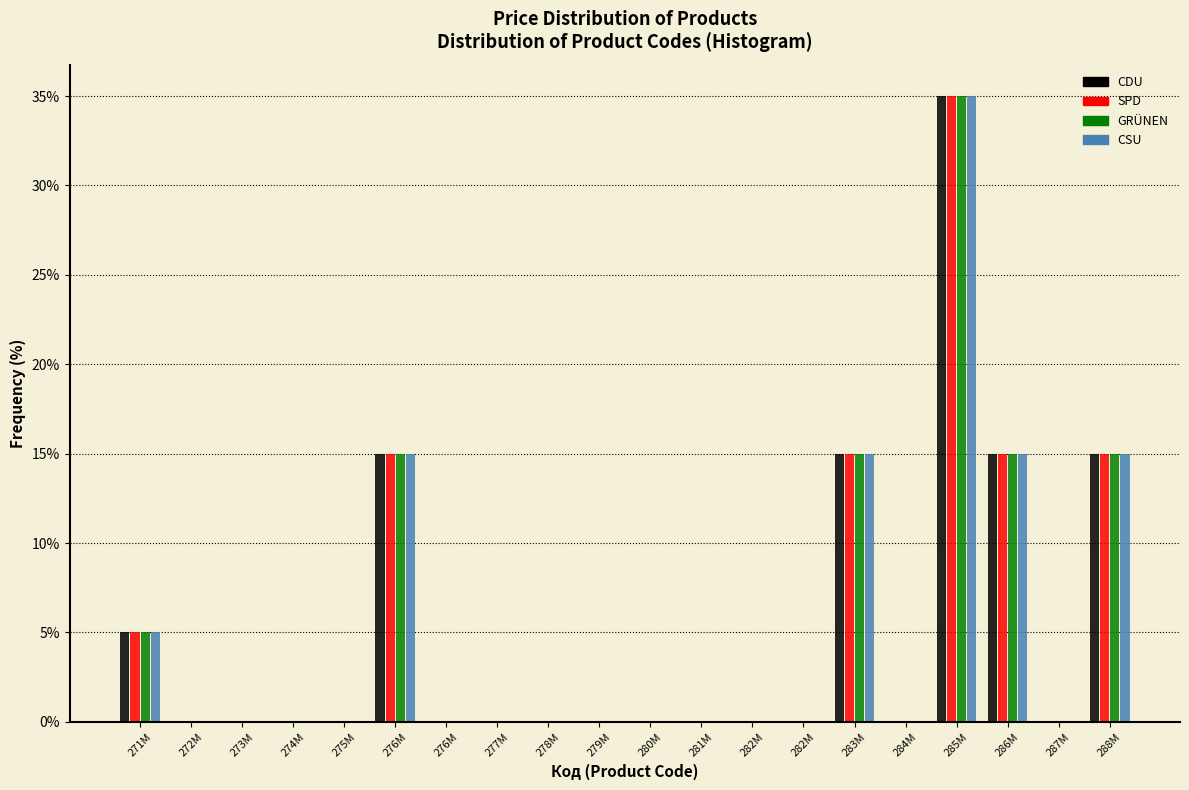

How many distinct data groups are displayed?

4